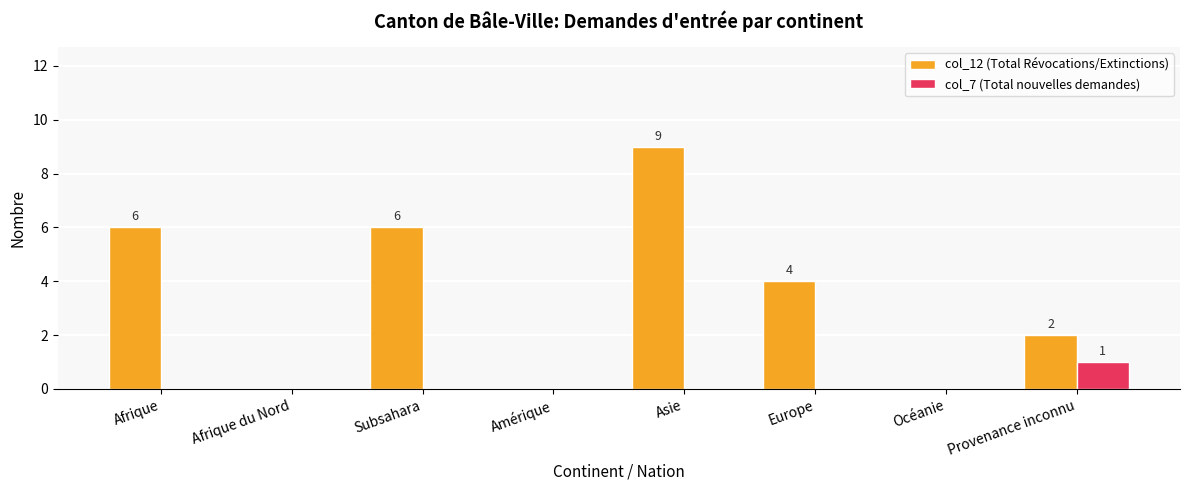

What is the sum of the col_12 (Total Révocations/Extinctions) values at Amérique and Subsahara?

6